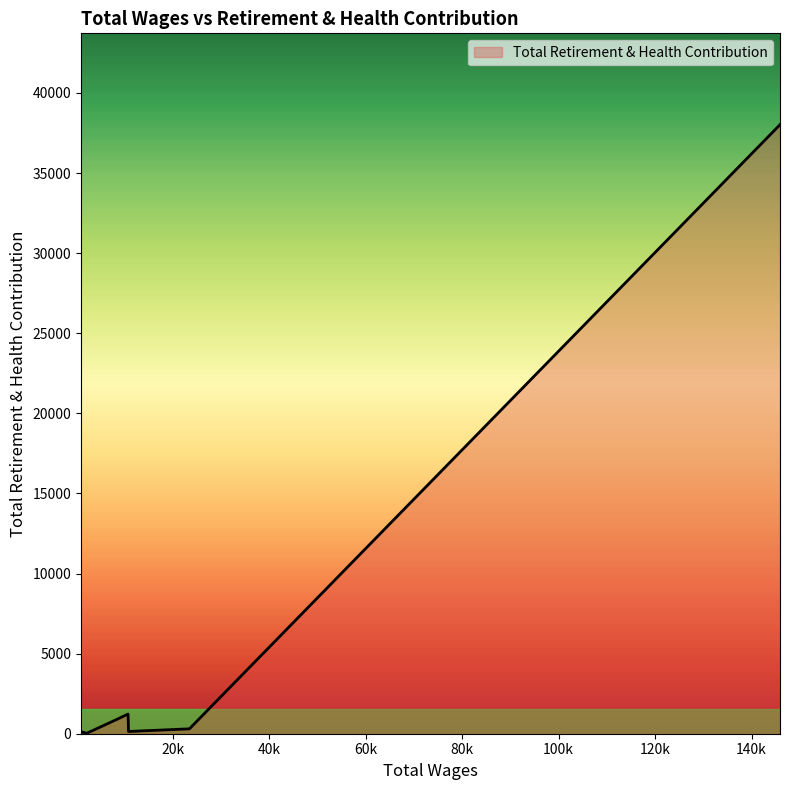

What is the difference between the second highest and second lowest values?

1102